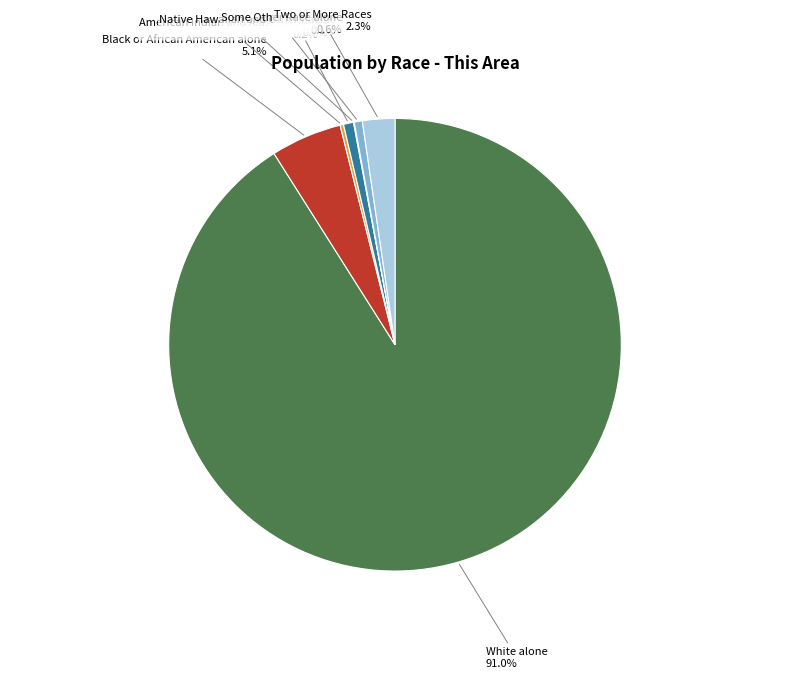

Is there a majority slice in this chart?

Yes